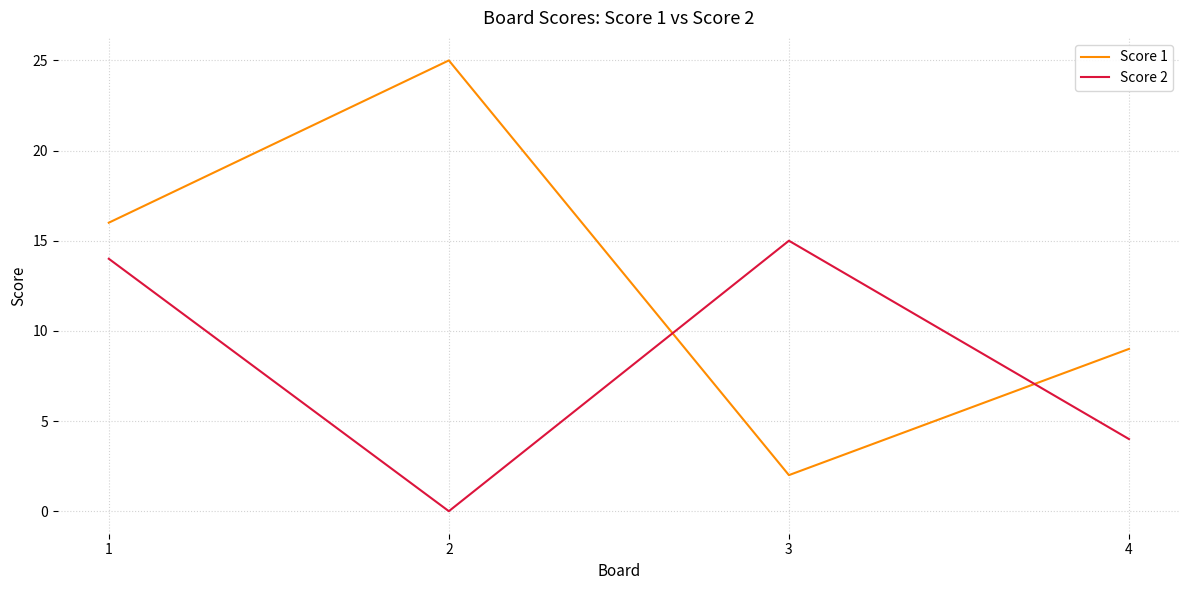

Count the number of data series in this chart.

2